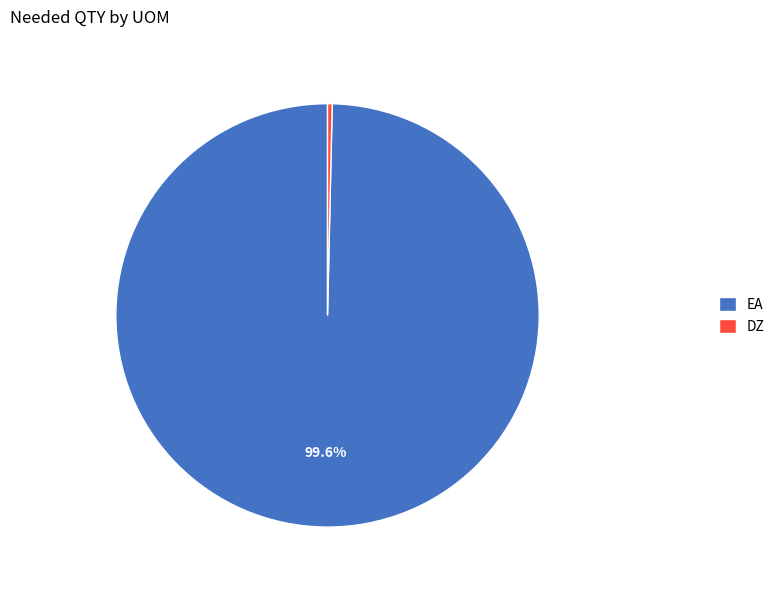

Does any single category account for the majority?

Yes